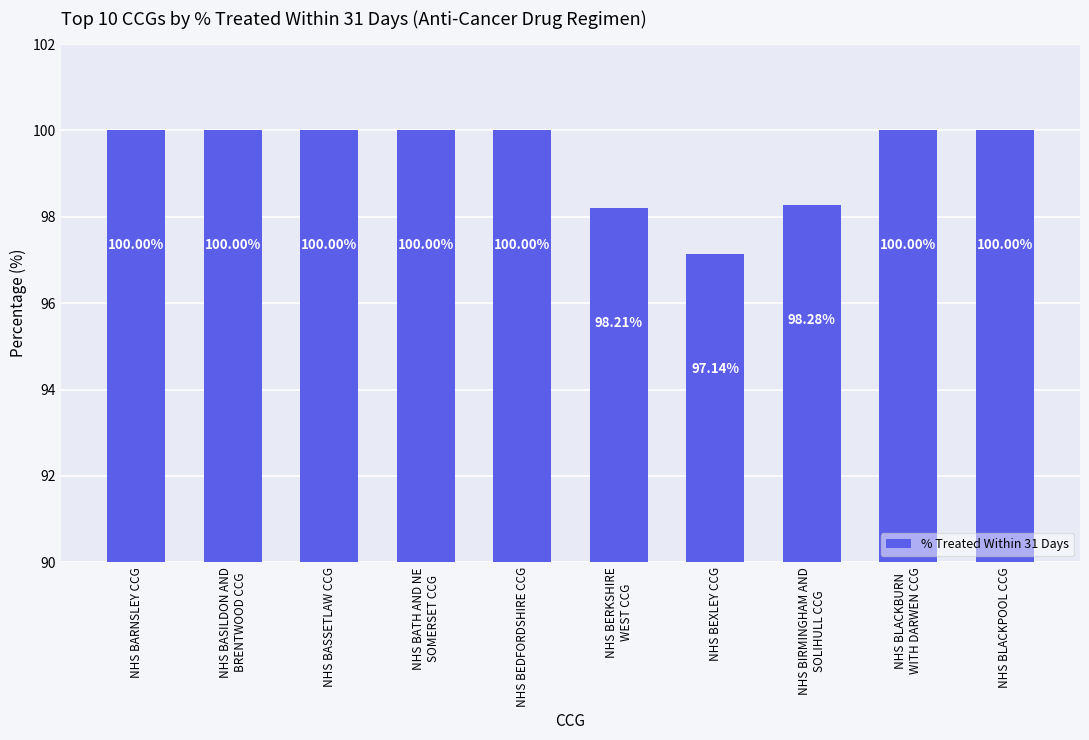

What is the average value?

99.4